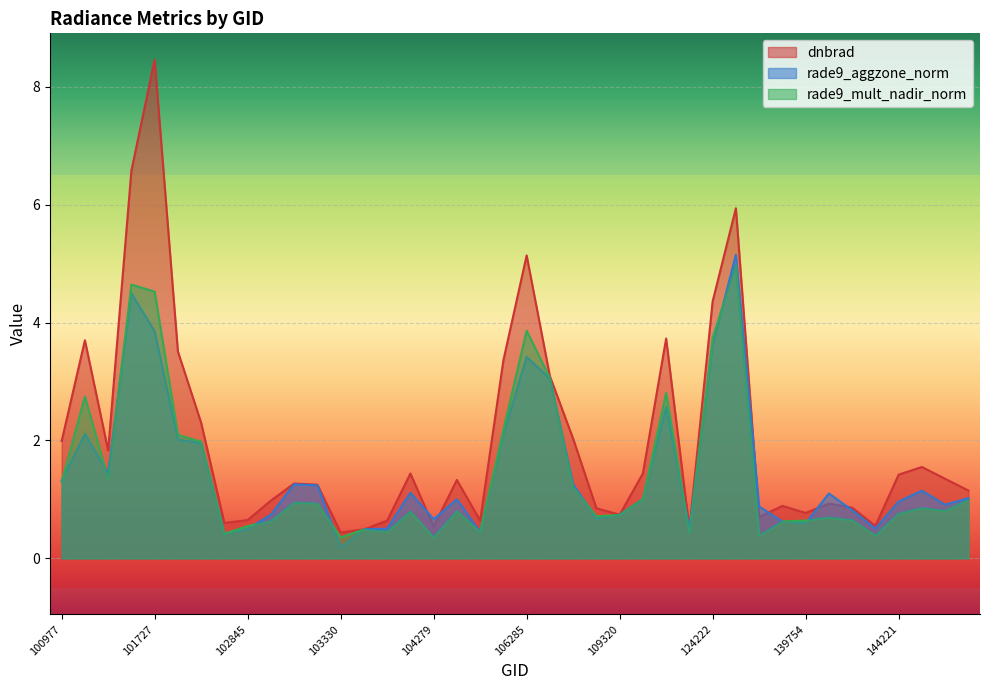

What is the sum of all dnbrad values?

80.0